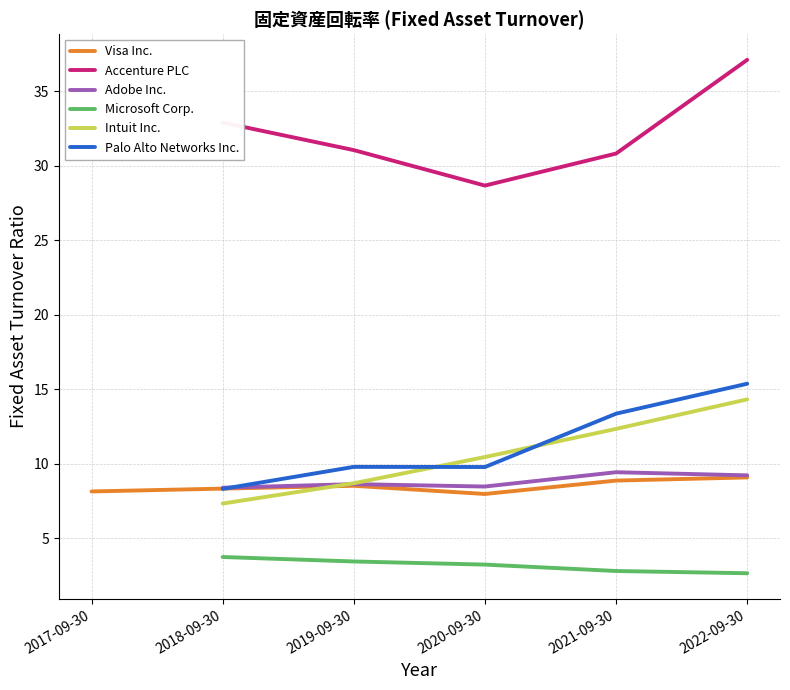

What is the label of the 6th point from the right?

2017-09-30